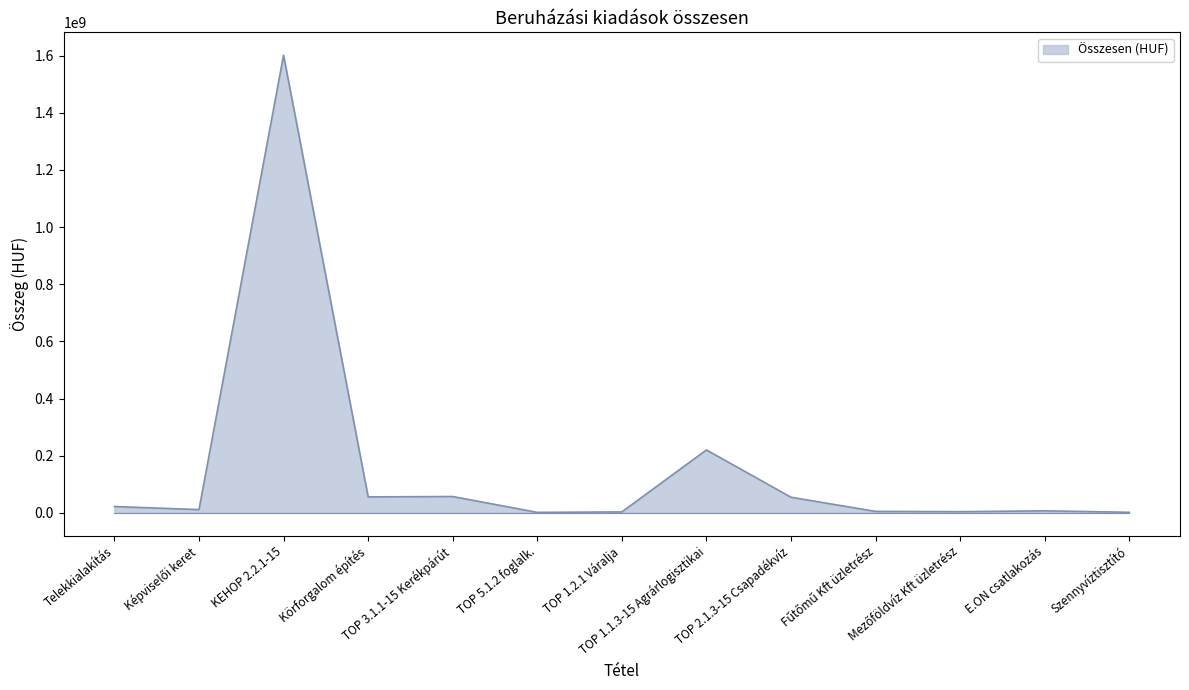

How many categories are shown in the chart?

13